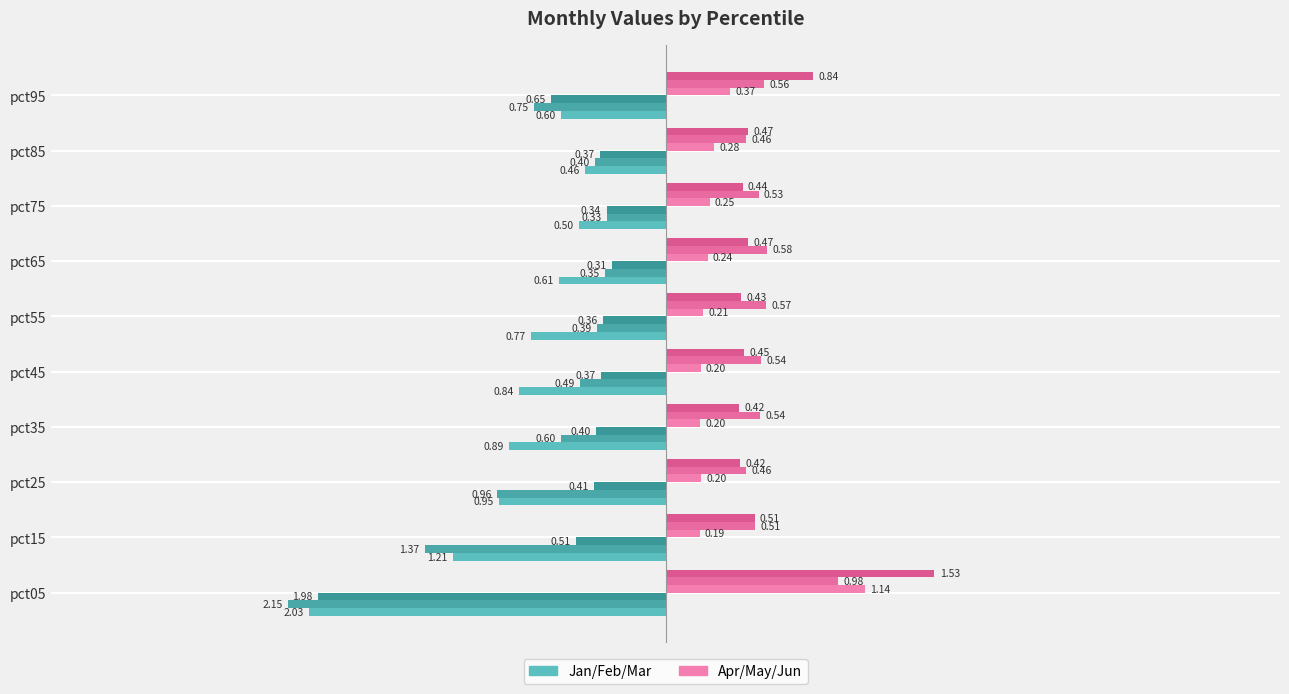

How many data points does each series have?

10